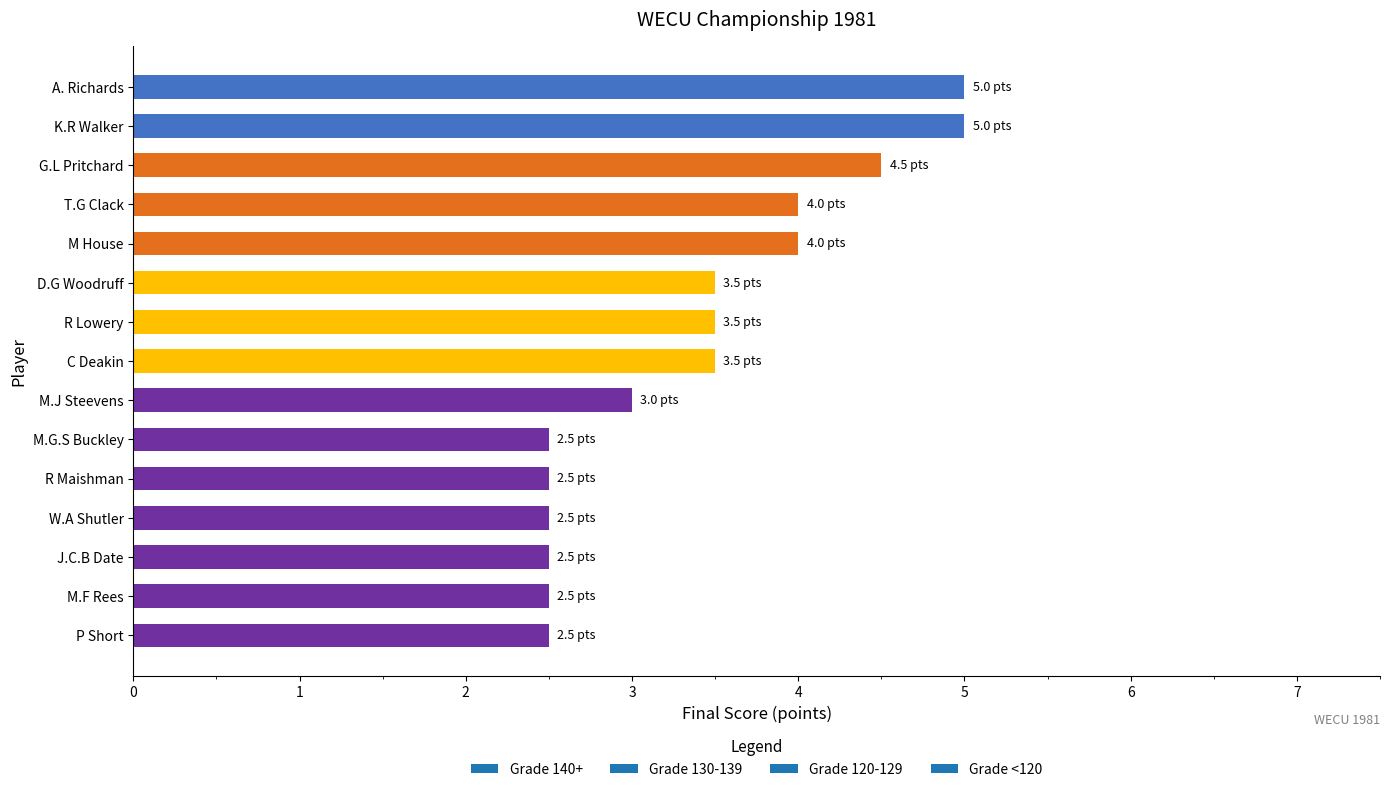

What is the difference between the maximum and minimum values?

2.5